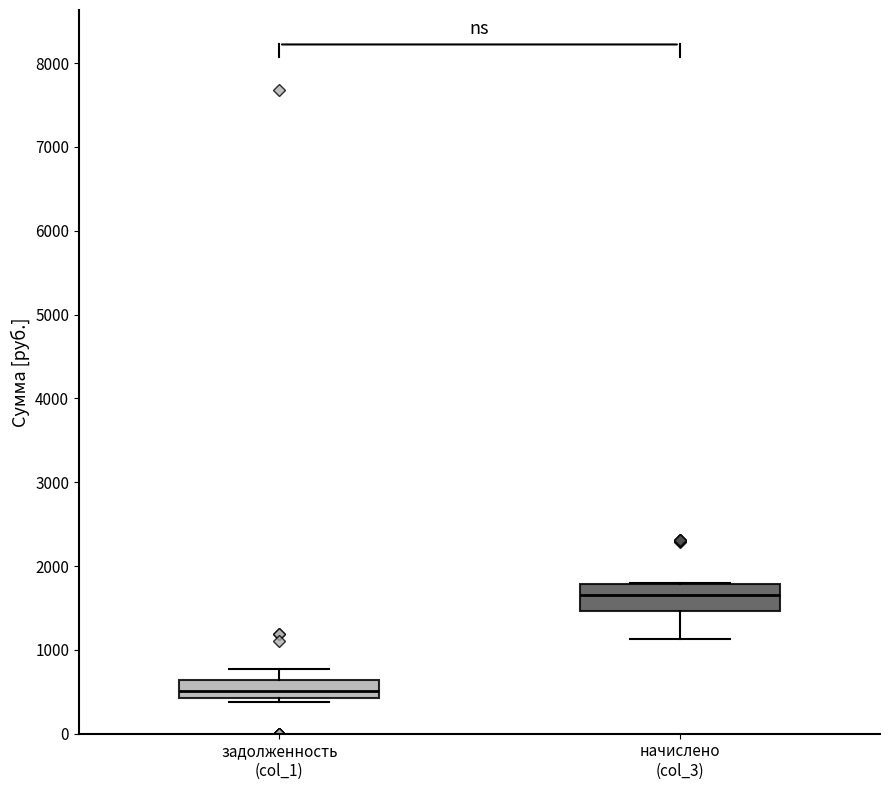

Reading left to right, transcribe this box plot: for each box, give where its median line is, the range the box spans, and where its two whiskers end, as read against the y-axis. The values are not printed on the chart, so give them approximately, as read against the axis.

задолженность (col_1): median 500, box 400 to 600, whiskers 400 (just below the box's lower edge) to 800
начислено (col_3): median 1700, box 1500 to 1800, whiskers 1100 to 1800